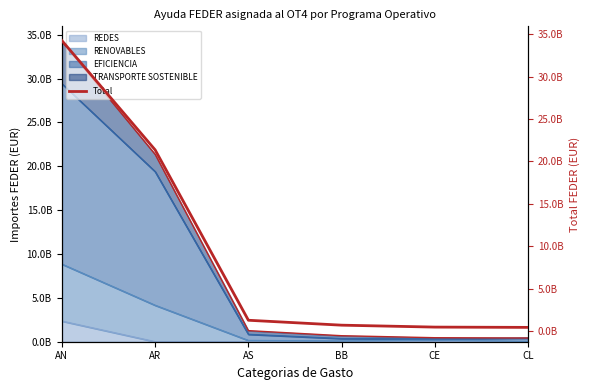

What position from the left is AN?

1